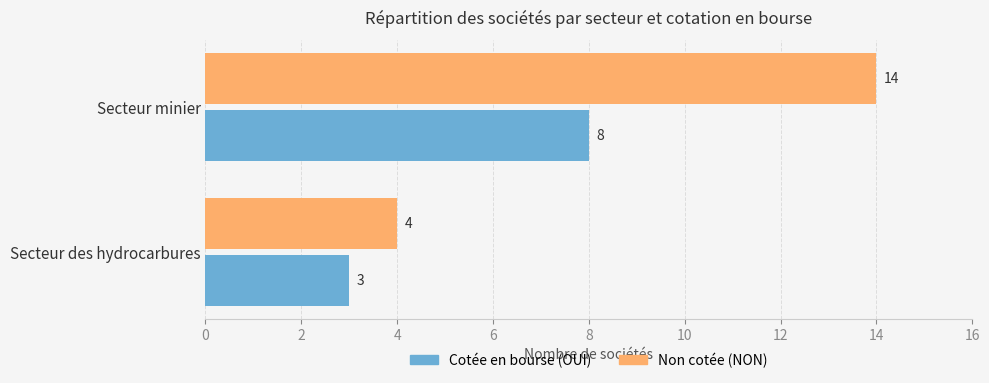

How many series are shown in this chart?

2